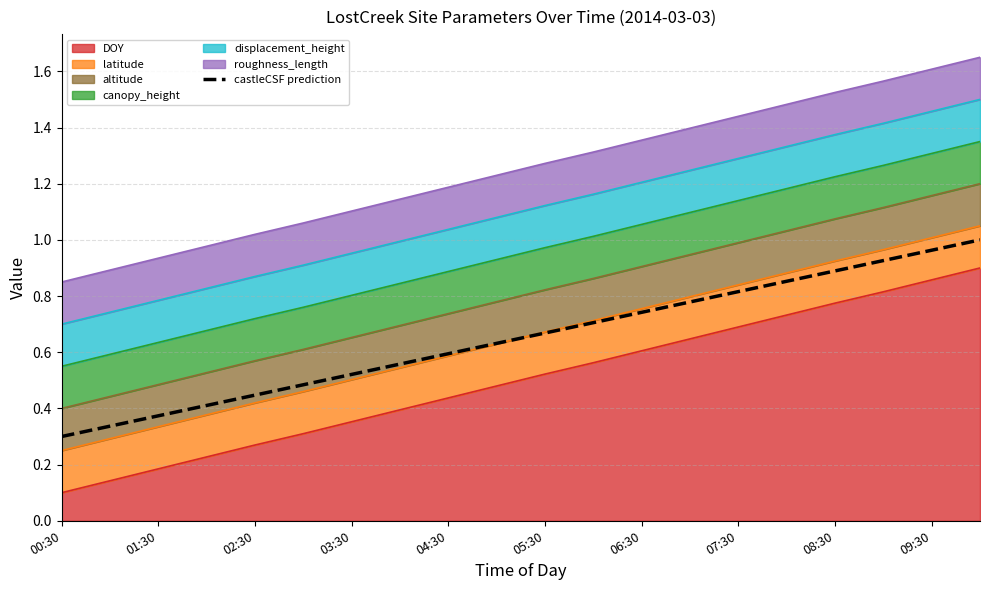

What is the average value?

0.6